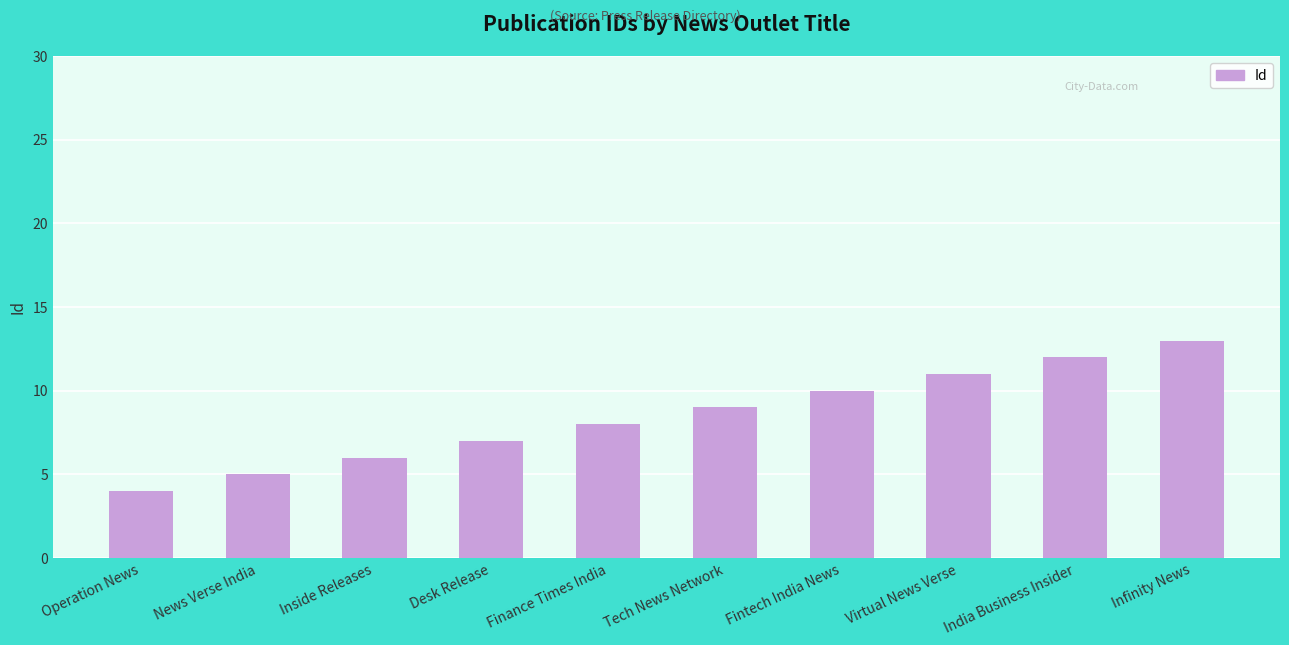

Reading left to right, transcribe all the data shown in this chart.

4	5	6	7	8	9	10	11	12	13